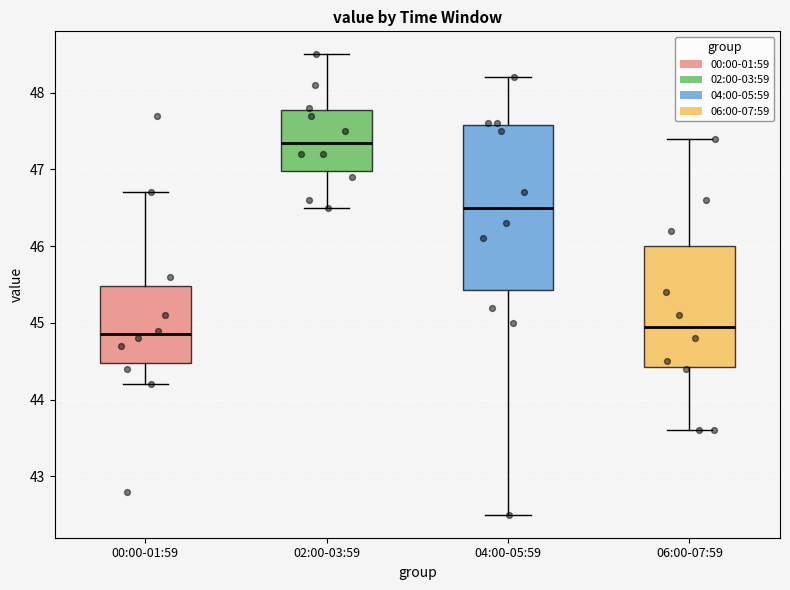

Which box's median line is the lowest?

00:00-01:59